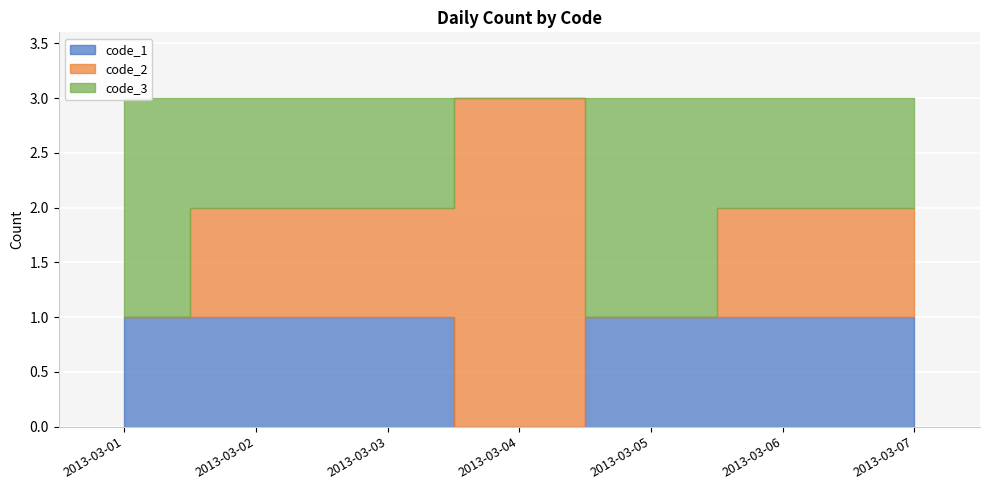

At how many categories does at least one series exceed 2?

1